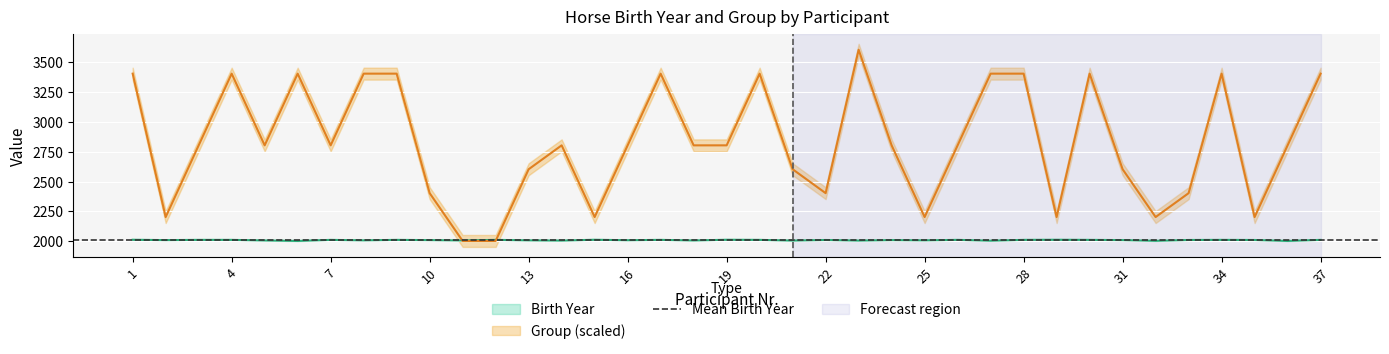

How many series are shown in this chart?

2